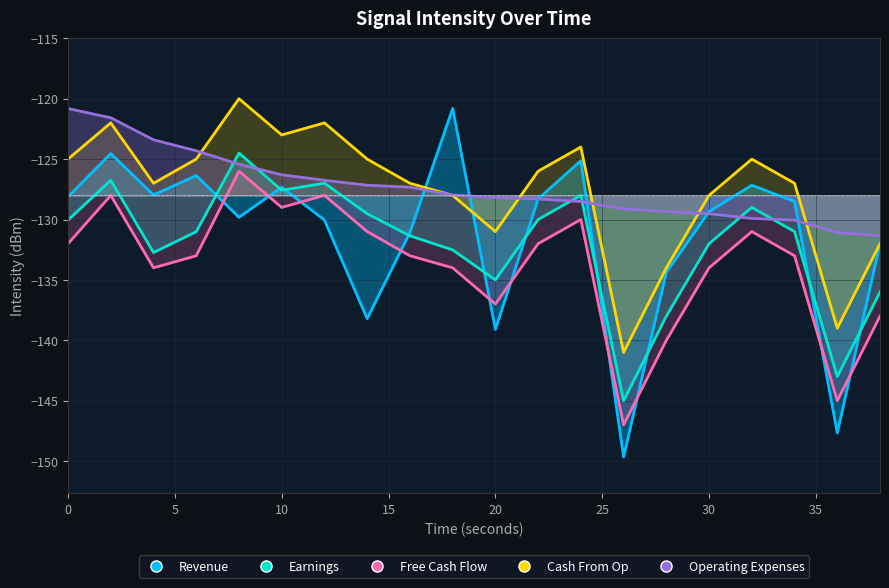

Does the chart have visible grid lines?

Yes